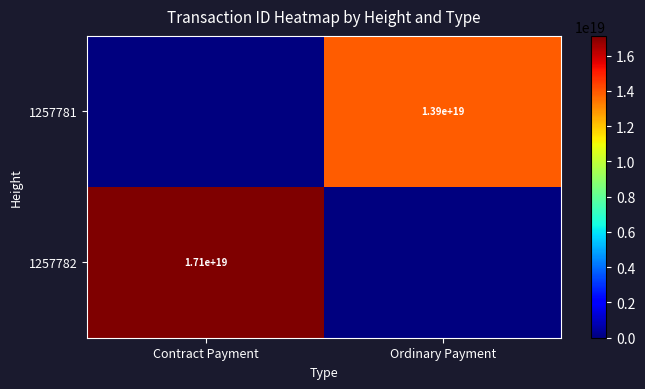

Is it true that 1257782 equals 17100000000000000000 at Contract Payment?

True